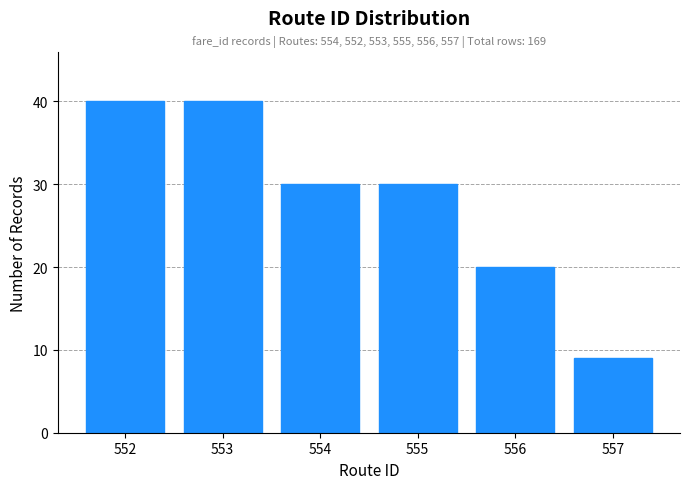

Reading right to left, transcribe all the data shown in this chart.

557=9	556=20	555=30	554=30	553=40	552=40